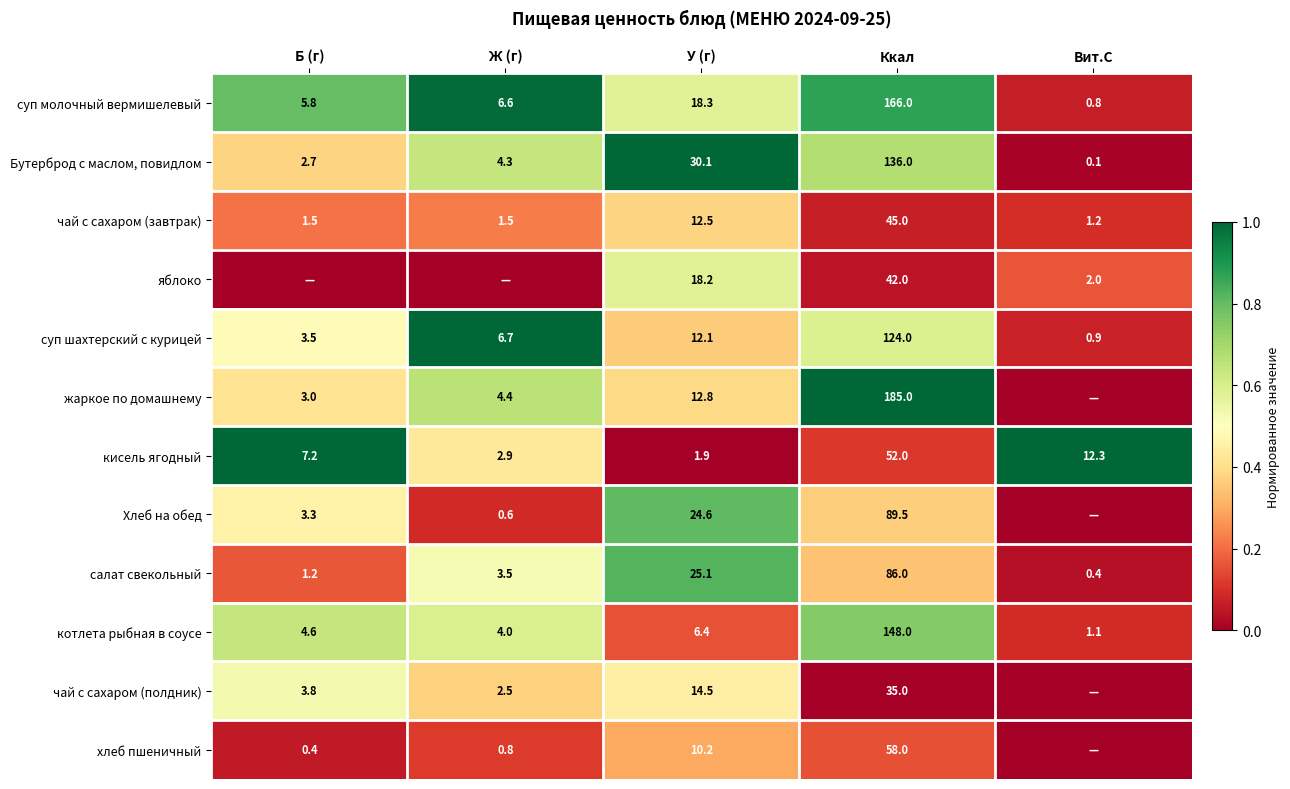

What is the highest value of the суп молочный вермишелевый series?

166.0